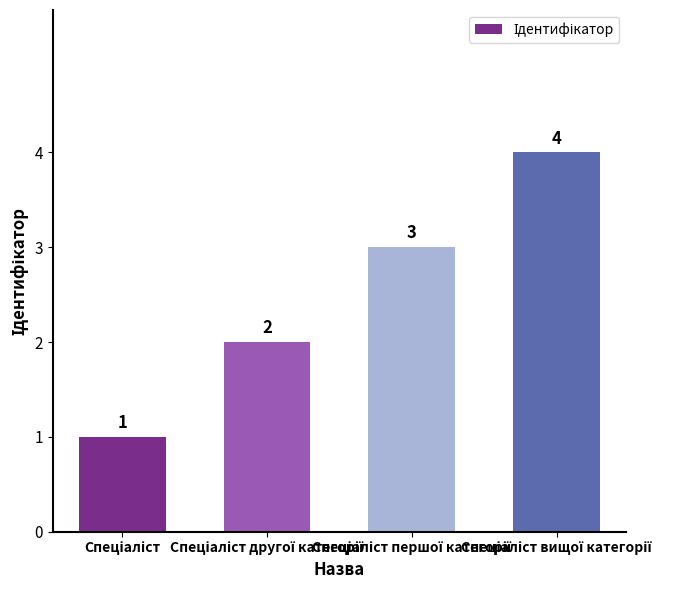

Count the values in the range 2 to 4.

3